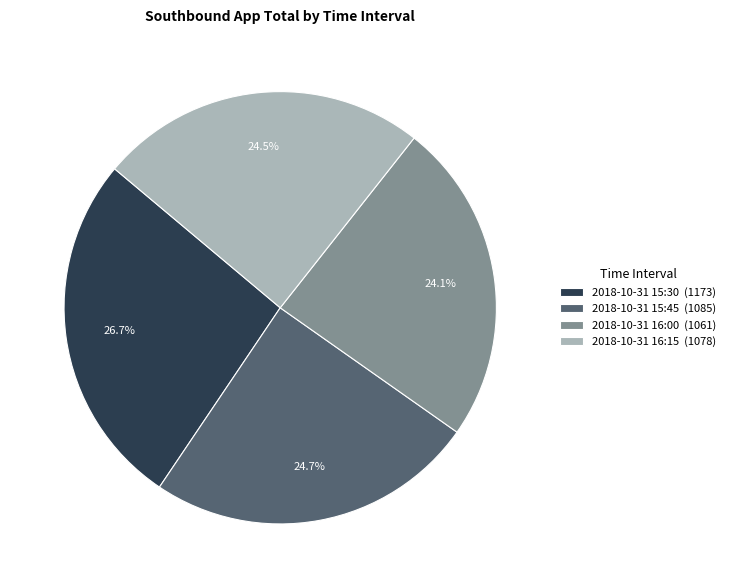

Is it true that 2018-10-31 16:00 is 35% of the pie?

False